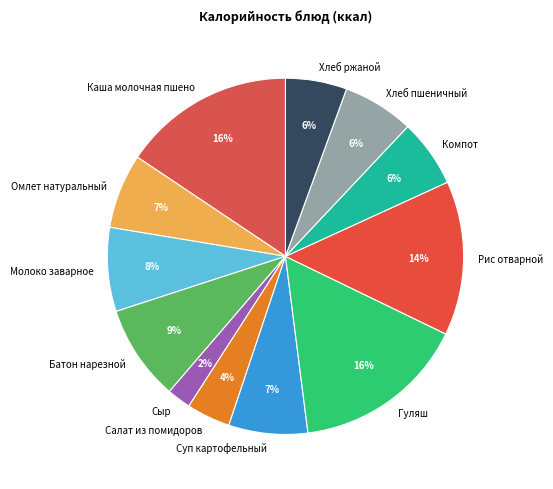

Between Гуляш and Батон нарезной, which is larger?

Гуляш